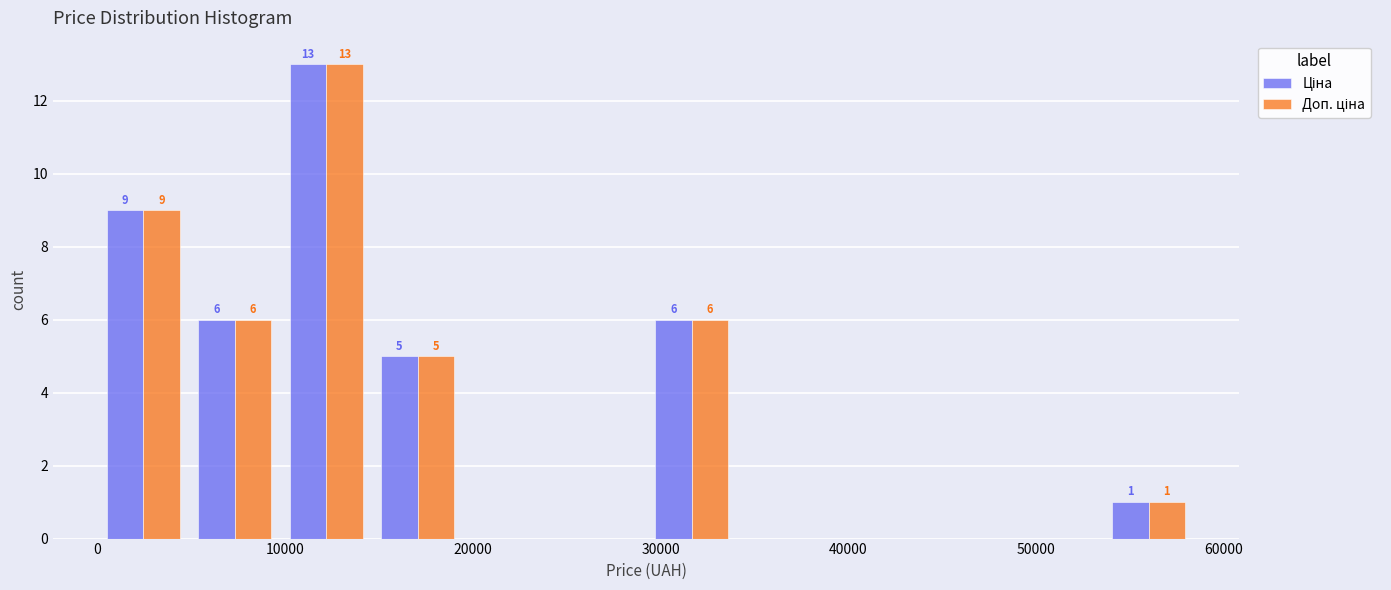

In the Ціна series, which range on the x-axis has the tallest bar?

10000 to 15000